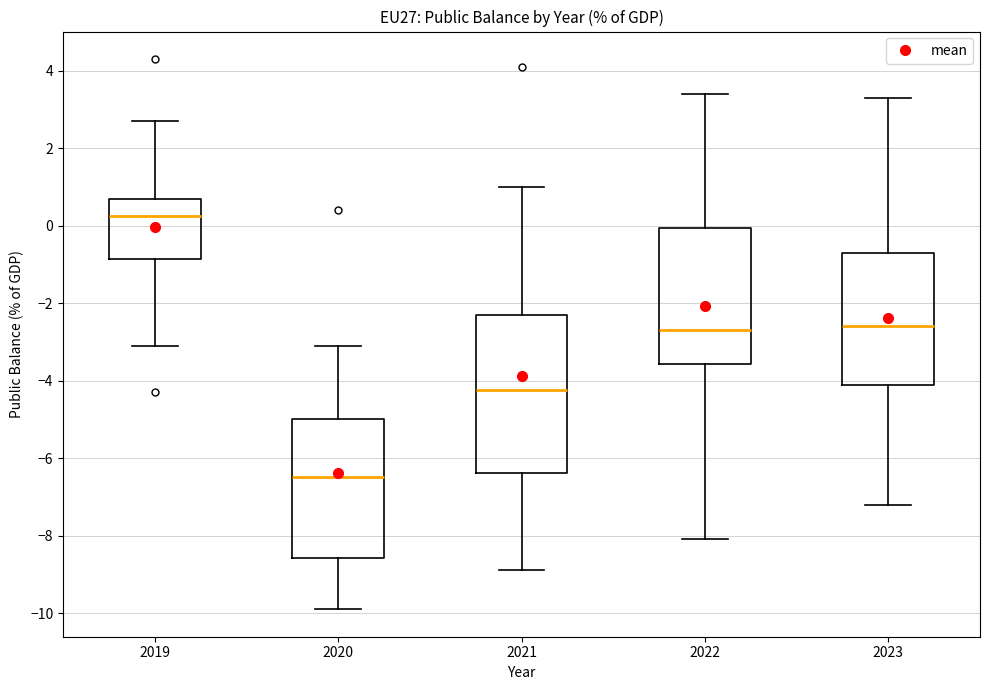

Which box's median line is the highest?

2019